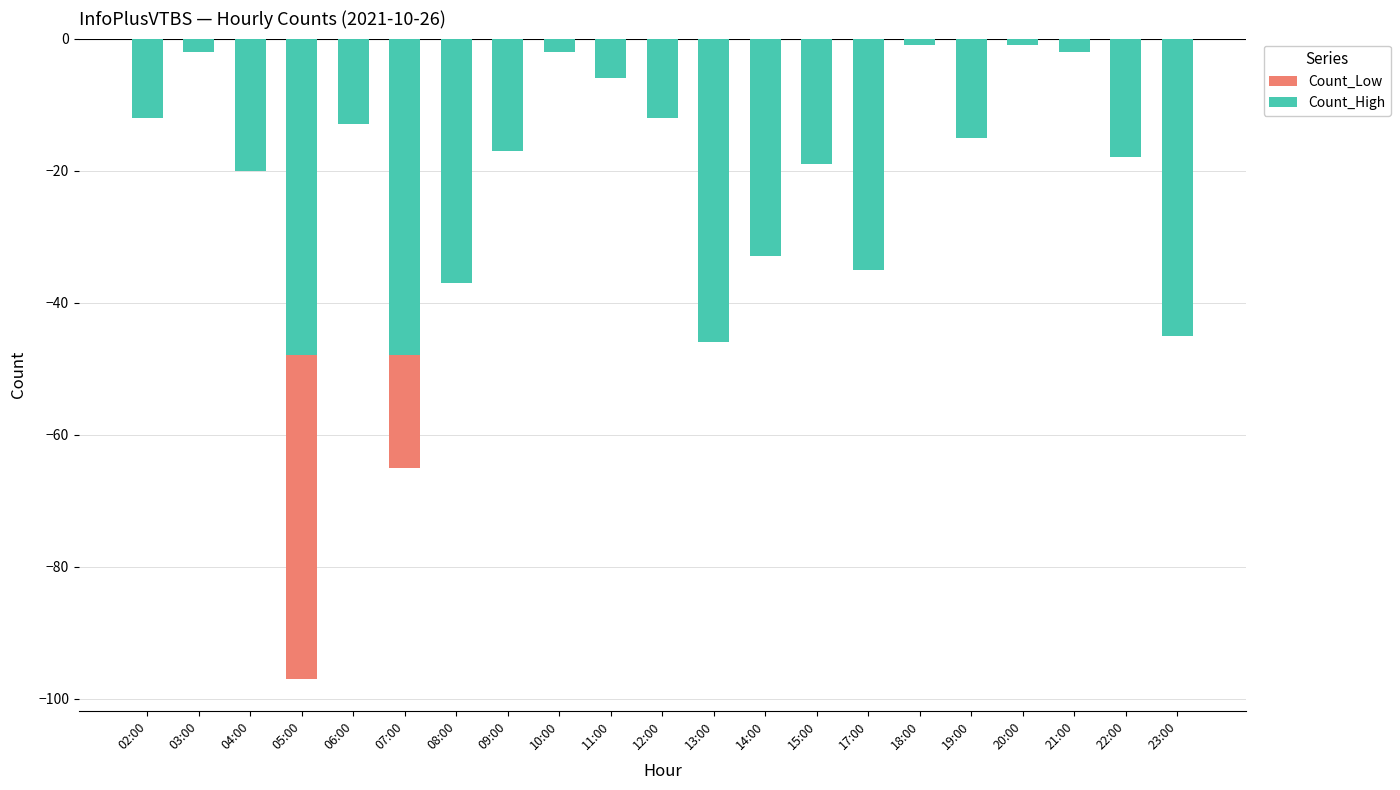

What value does the Count_High series have at 13:00, to the nearest 10?

-50